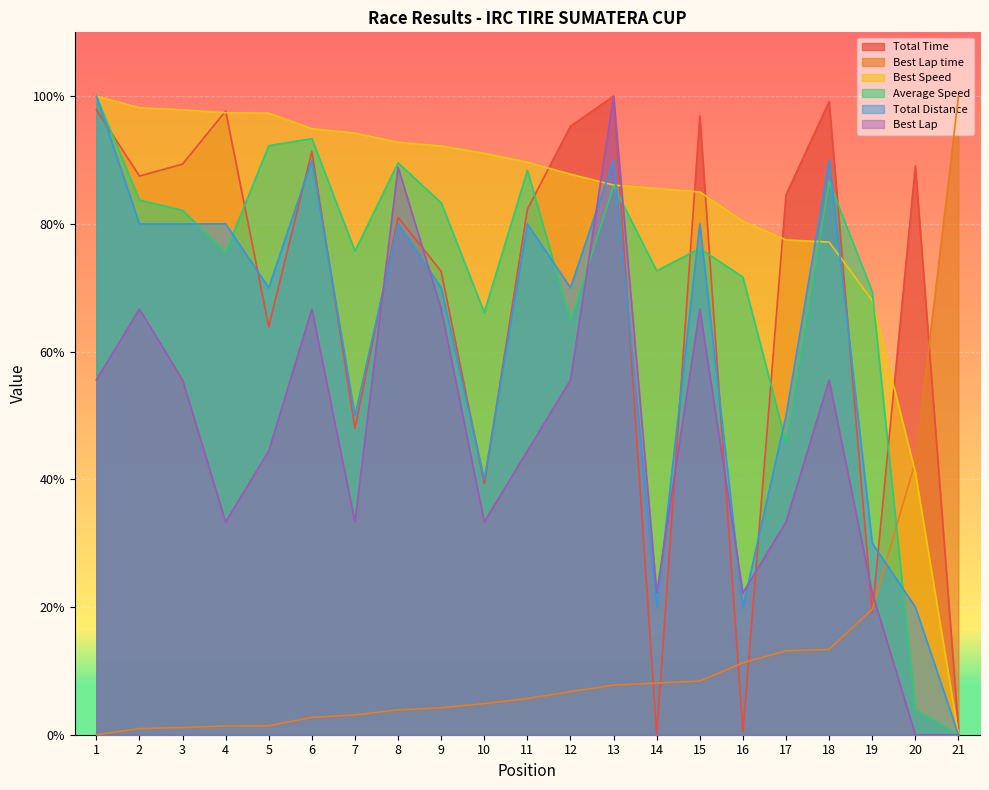

Reading left to right, extract all data points from this chart.

Total Time: 1=97.9	2=87.5	3=89.4	4=97.7	5=63.9	6=91.4	7=48.0	8=81.0	9=72.6	10=39.3	11=82.3	12=95.3	13=100.0	14=0.0	15=96.9	16=0.5	17=84.6	18=99.2	19=19.1	20=89.1	21=1.0
Best Lap time: 1=0.0	2=1.0	3=1.1	4=1.4	5=1.4	6=2.7	7=3.1	8=3.9	9=4.2	10=4.9	11=5.7	12=6.8	13=7.8	14=8.1	15=8.4	16=11.3	17=13.1	18=13.4	19=19.7	20=42.7	21=100.0
Best Speed: 1=100.0	2=98.2	3=97.9	4=97.4	5=97.3	6=94.9	7=94.2	8=92.8	9=92.2	10=91.1	11=89.7	12=87.8	13=86.1	14=85.5	15=85.0	16=80.4	17=77.5	18=77.1	19=68.0	20=41.1	21=0.0
Average Speed: 1=100.0	2=83.7	3=82.1	4=75.6	5=92.2	6=93.3	7=75.7	8=89.6	9=83.3	10=66.1	11=88.4	12=64.8	13=86.0	14=72.6	15=76.2	16=71.7	17=45.8	18=86.7	19=69.4	20=3.9	21=0.0
Total Distance: 1=100.0	2=80.0	3=80.0	4=80.0	5=70.0	6=90.0	7=50.0	8=80.0	9=70.0	10=40.0	11=80.0	12=70.0	13=90.0	14=20.0	15=80.0	16=20.0	17=50.0	18=90.0	19=30.0	20=20.0	21=0.0
Best Lap: 1=55.6	2=66.7	3=55.6	4=33.3	5=44.4	6=66.7	7=33.3	8=88.9	9=66.7	10=33.3	11=44.4	12=55.6	13=100.0	14=22.2	15=66.7	16=22.2	17=33.3	18=55.6	19=22.2	20=0.0	21=0.0